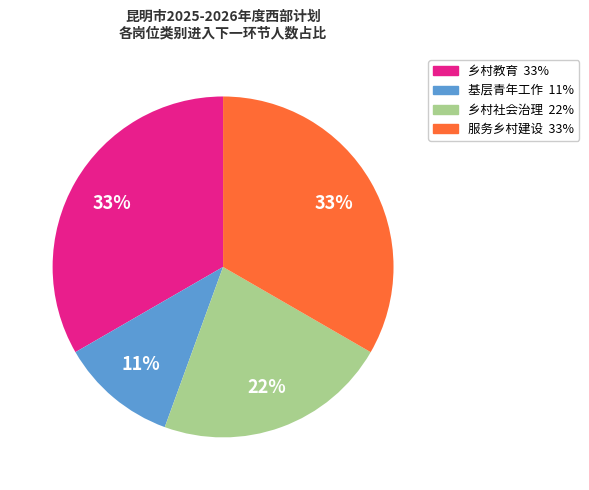

Approximately how many times larger is the value at 基层青年工作 compared to 服务乡村建设?

0.3